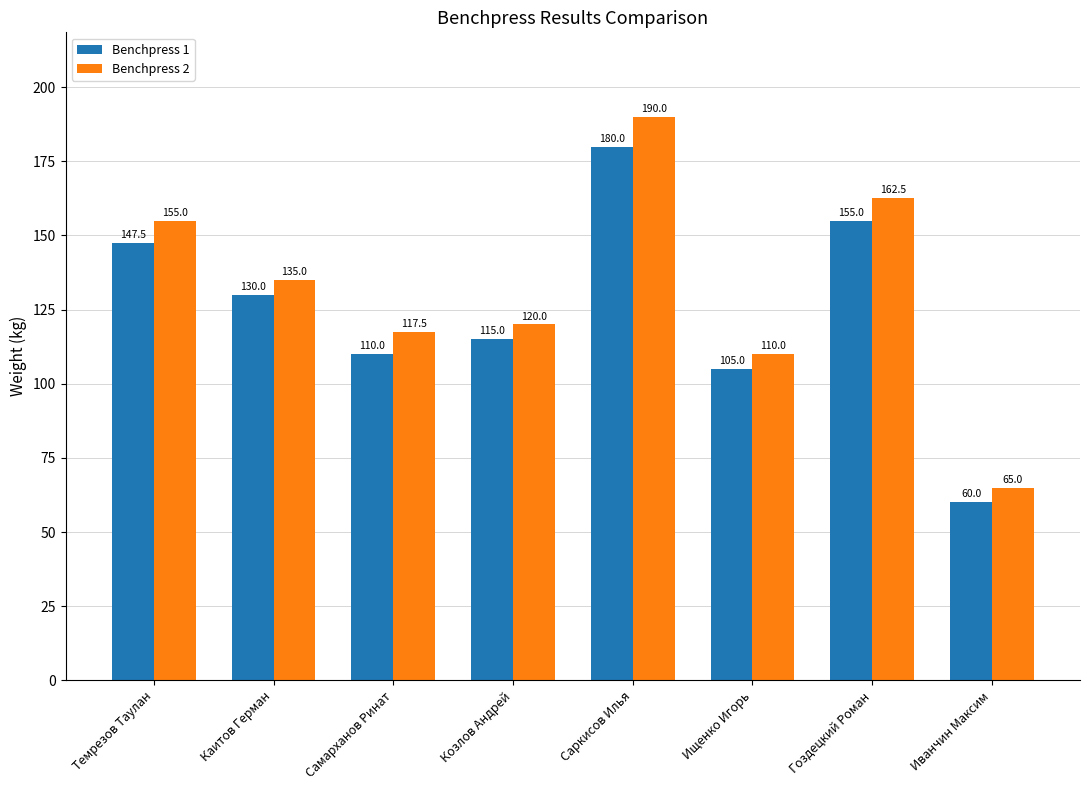

Count the number of categories in the chart.

8